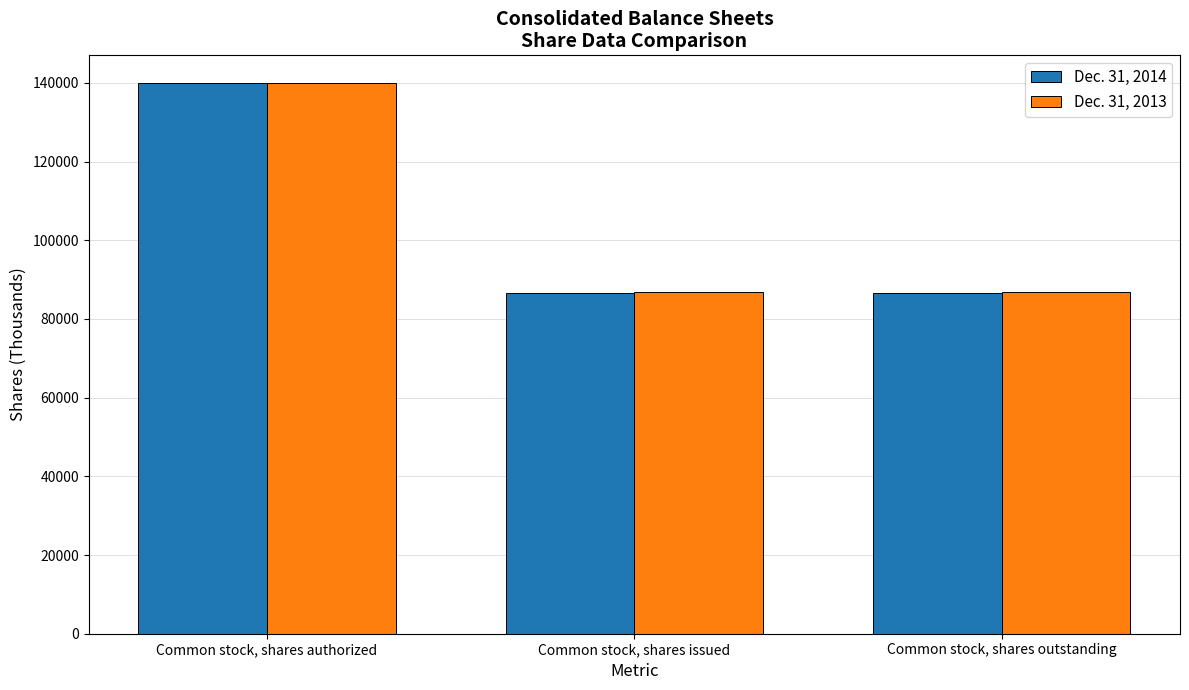

Are the bars grouped side by side (vs. stacked)?

Yes